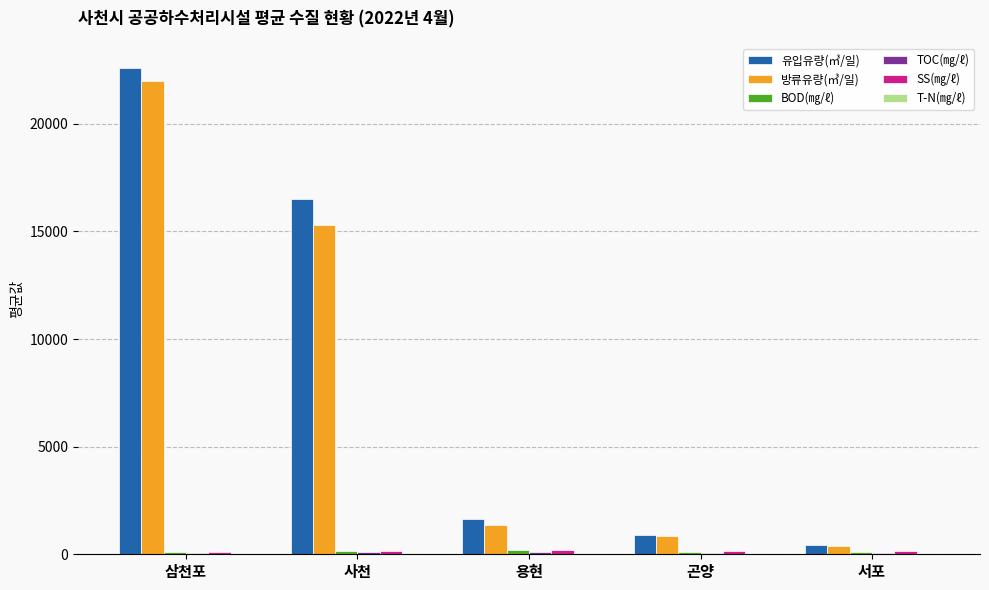

How many data points does each series have?

5